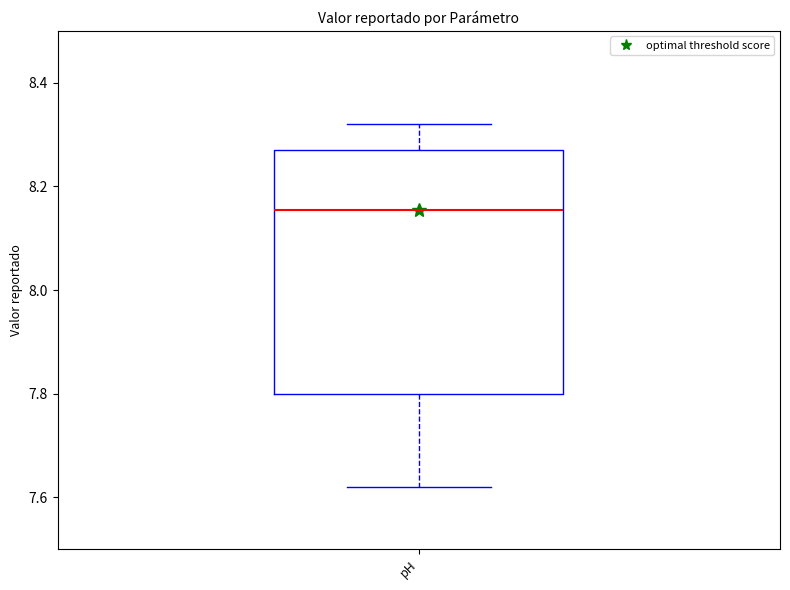

Where does the median line of the box for pH sit on the y-axis? The values are not printed on the chart, so give them approximately, as read against the axis.

8.16